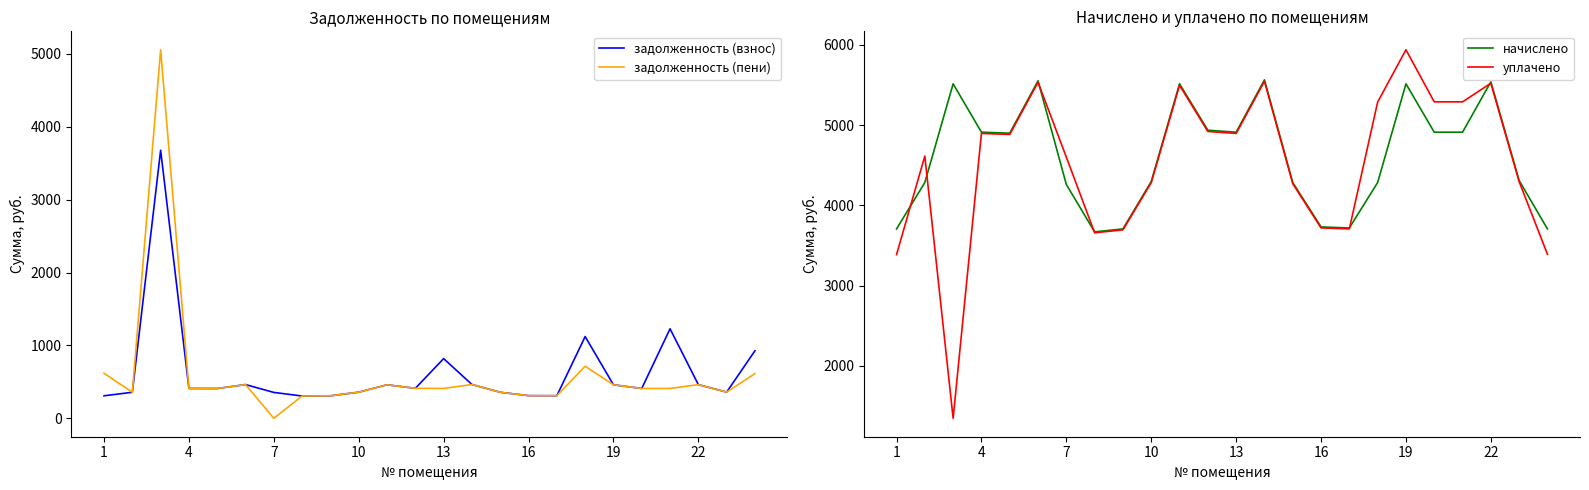

What value does the начислено series have at 10?

4296.8